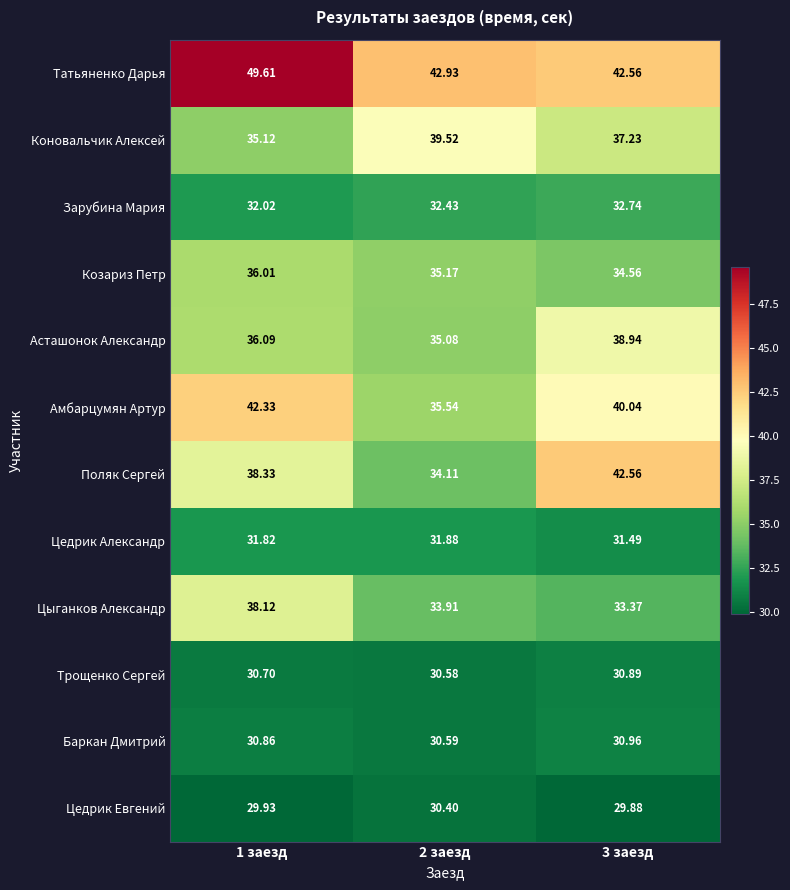

Is the value of Цедрик Александр at 1 заезд greater than the value of Асташонок Александр at 1 заезд?

No